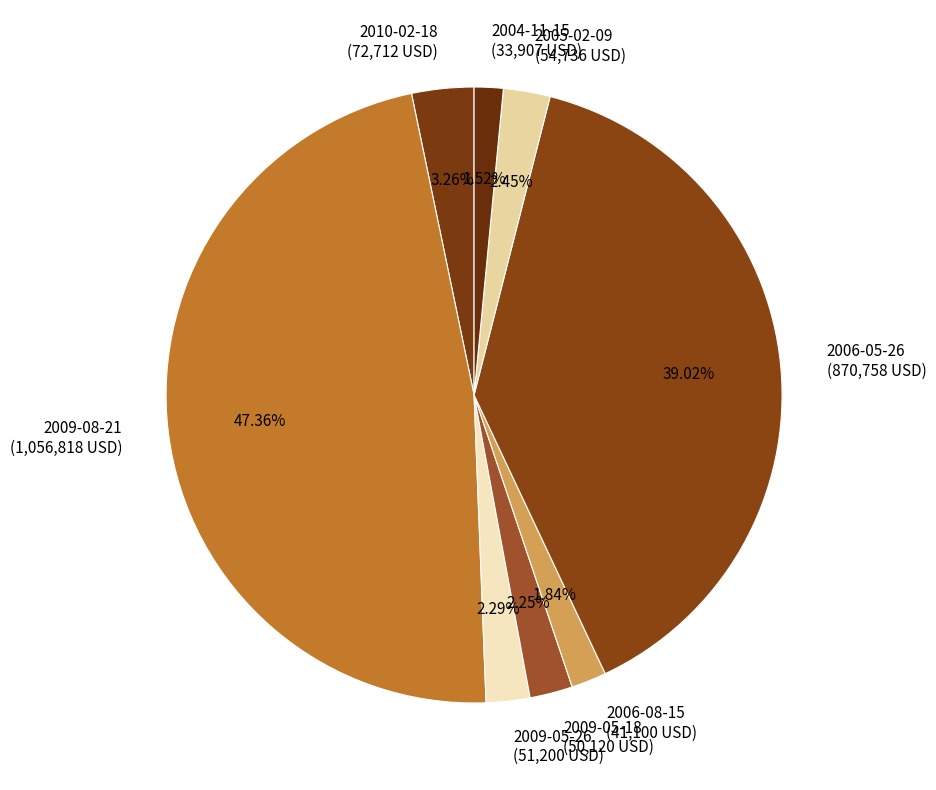

How many segments does this pie chart have?

8